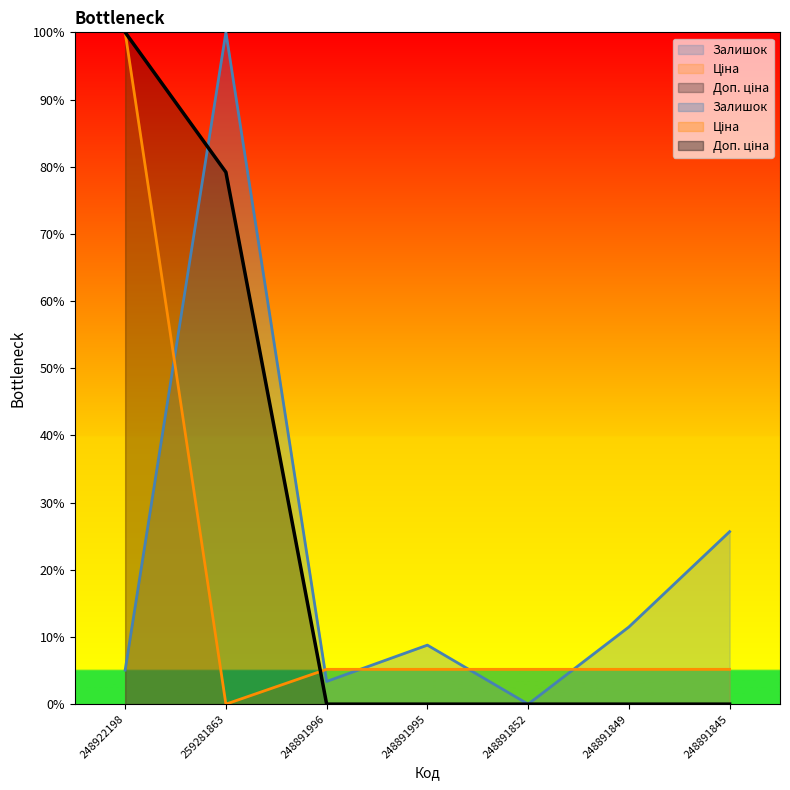

At how many categories does at least one series exceed 88?

2